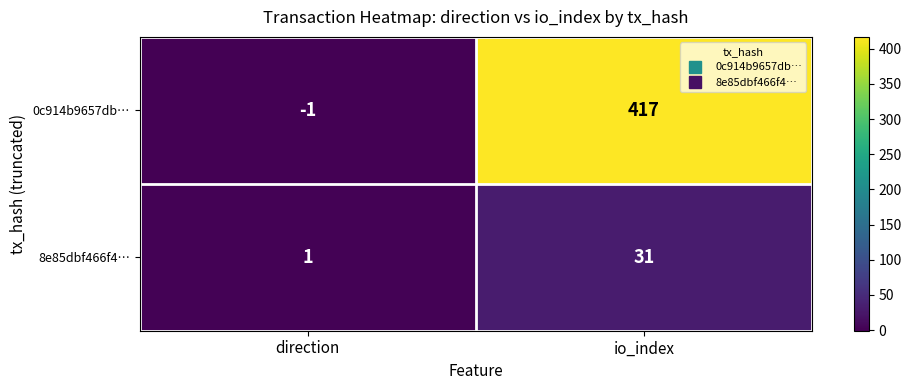

Reading left to right, transcribe all the data shown in this chart.

0c914b9657db…: -1	417
8e85dbf466f4…: 1	31